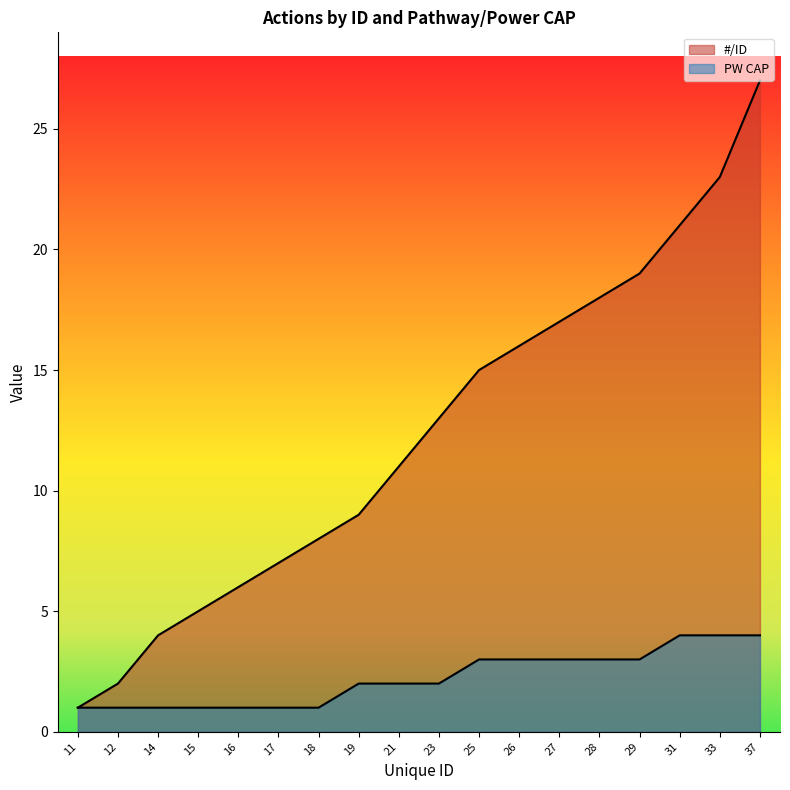

How many lines are shown in the chart?

2